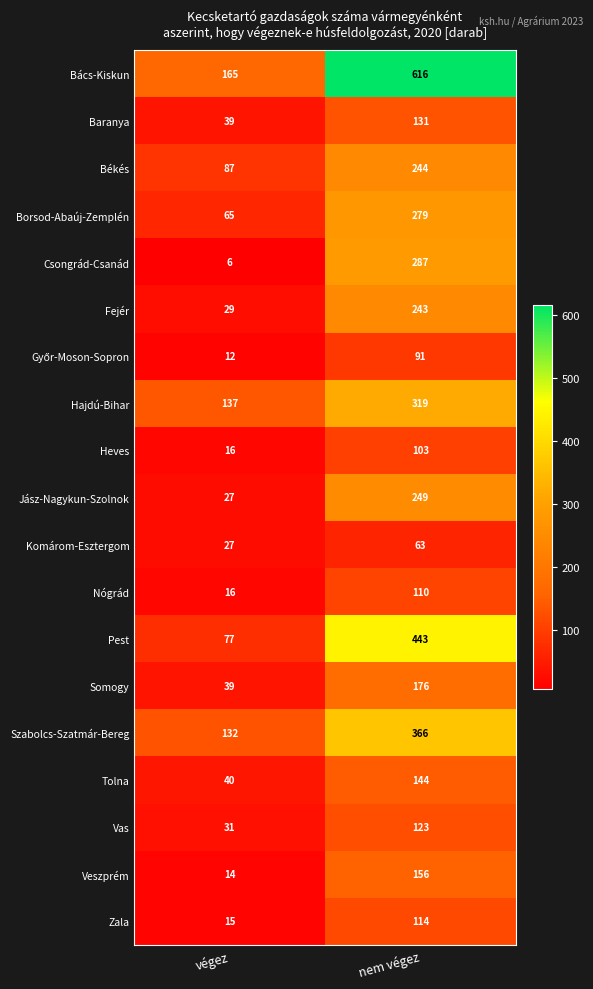

What is the minimum value for Bács-Kiskun?

165